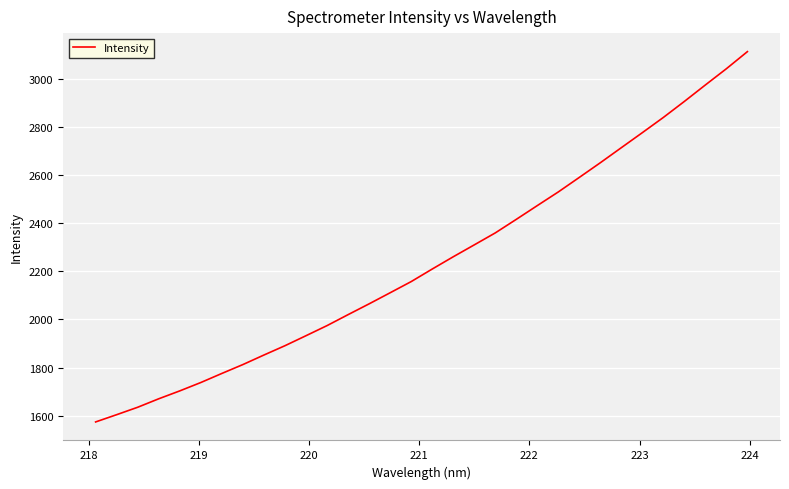

What is the smallest value displayed?

1573.6